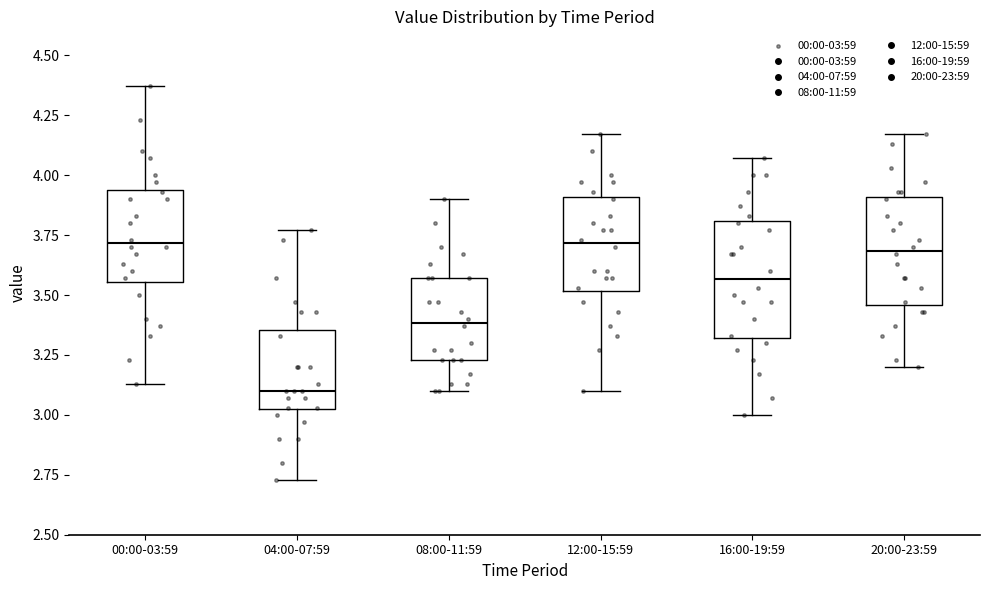

Reading left to right, read every box against the y-axis: the position of its median line, the range the box covers, and the ends of its whiskers. The values are not printed on the chart, so give them approximately, as read against the axis.

00:00-03:59: median 3.70, box 3.55 to 3.95, whiskers 3.15 to 4.35
04:00-07:59: median 3.10, box 3.00 to 3.35, whiskers 2.75 to 3.75
08:00-11:59: median 3.40, box 3.25 to 3.55, whiskers 3.10 to 3.90
12:00-15:59: median 3.70, box 3.50 to 3.90, whiskers 3.10 to 4.15
16:00-19:59: median 3.55, box 3.30 to 3.80, whiskers 3.00 to 4.05
20:00-23:59: median 3.70, box 3.45 to 3.90, whiskers 3.20 to 4.15